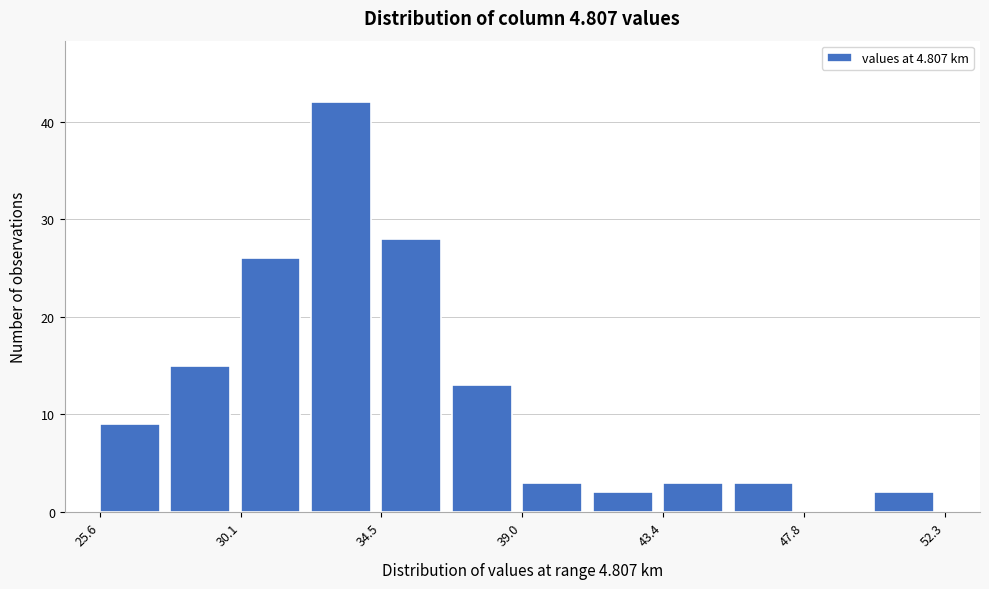

How tall is the bar that spans 25.5 to 28.0 on the x-axis? Neither the bar edges nor the heights are printed on the chart, so give them approximately, as read against the axes.

9